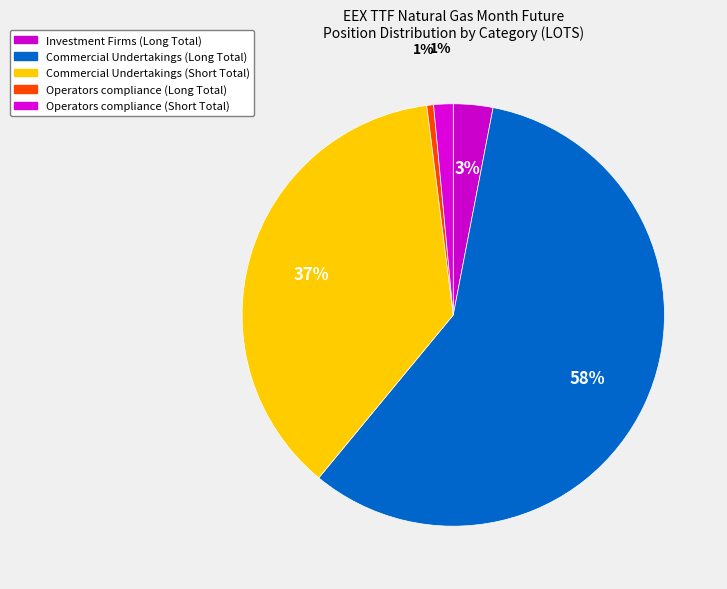

How many segments does this pie chart have?

5